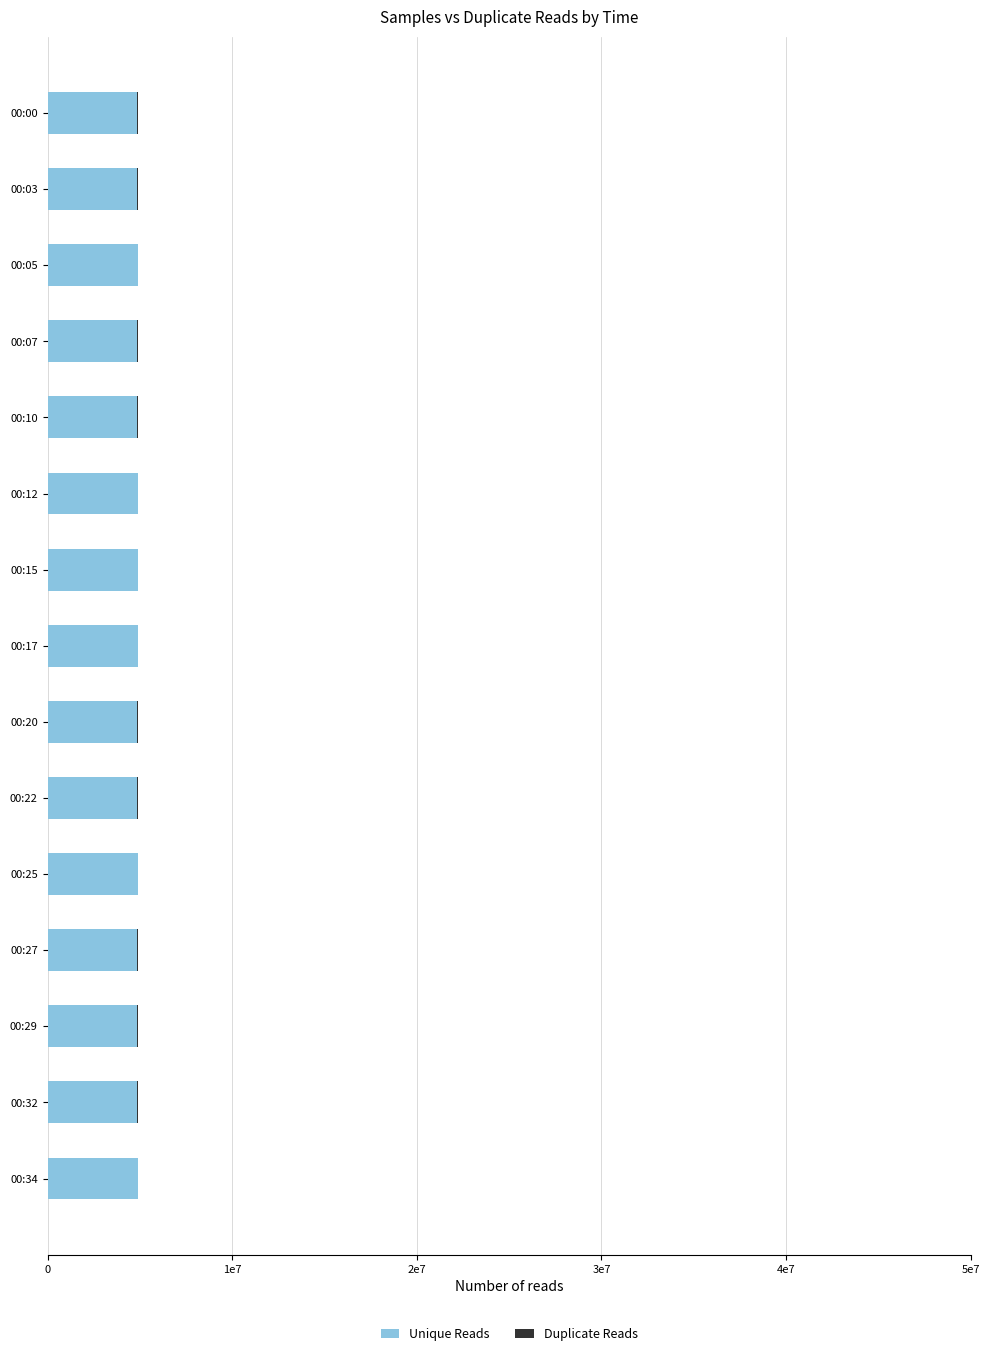

What is the difference between the maximum and minimum values in the Duplicate Reads series?

2171